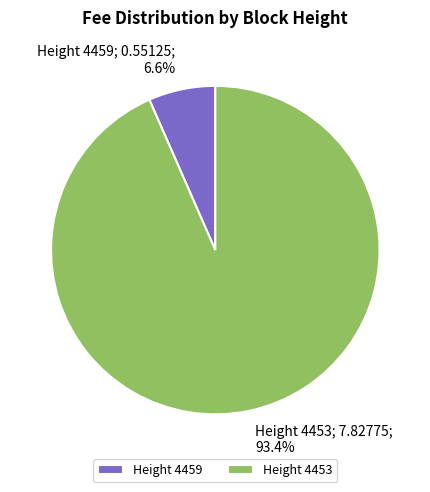

Does any single category account for the majority?

Yes